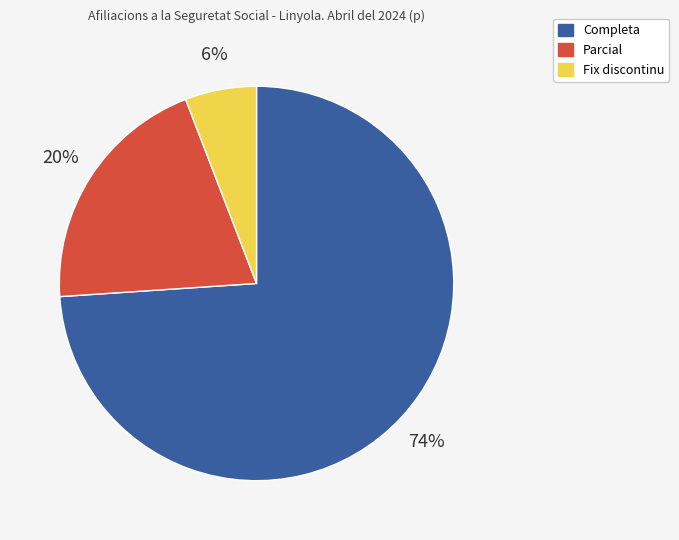

What percentage is the Fix discontinu slice, to the nearest percent?

6%